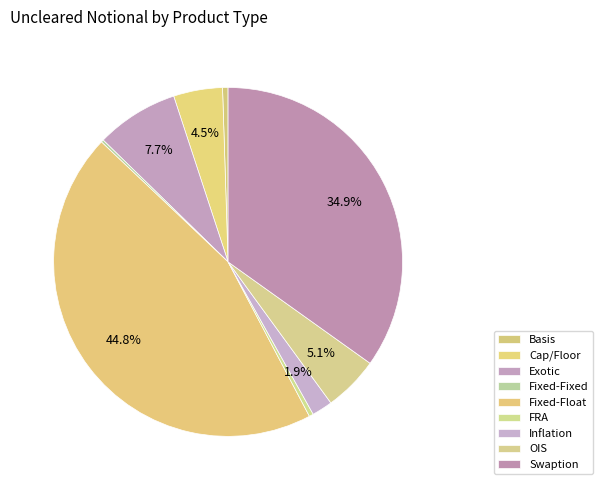

What is the ratio of the value at Swaption to the value at Fixed-Float?

0.8